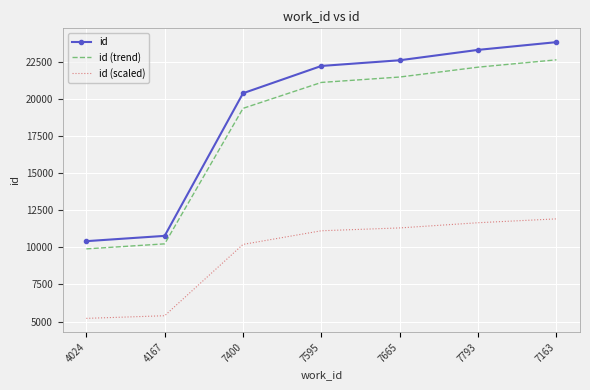

What is the spread (max minus min) of values at 7163?

11931.5